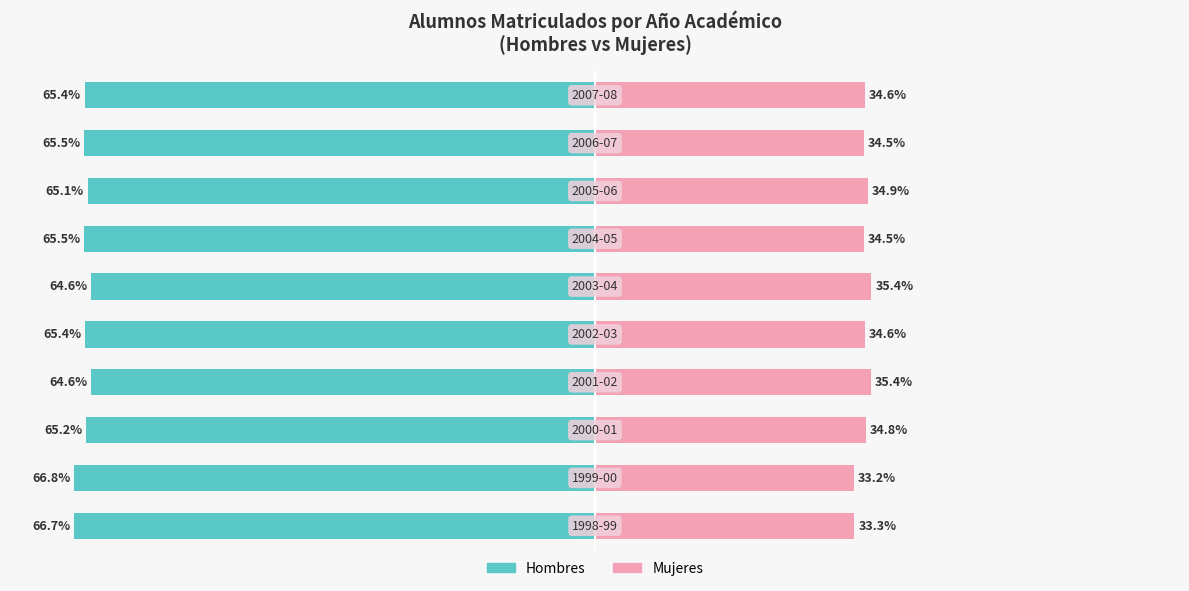

How many data points does each series have?

10